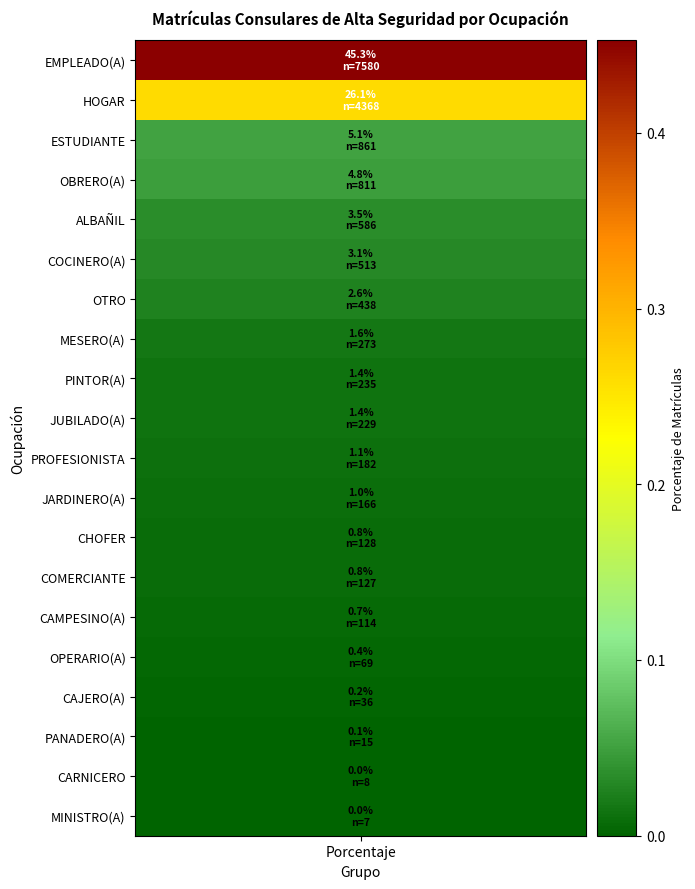

What is the sum of all values?

1.0